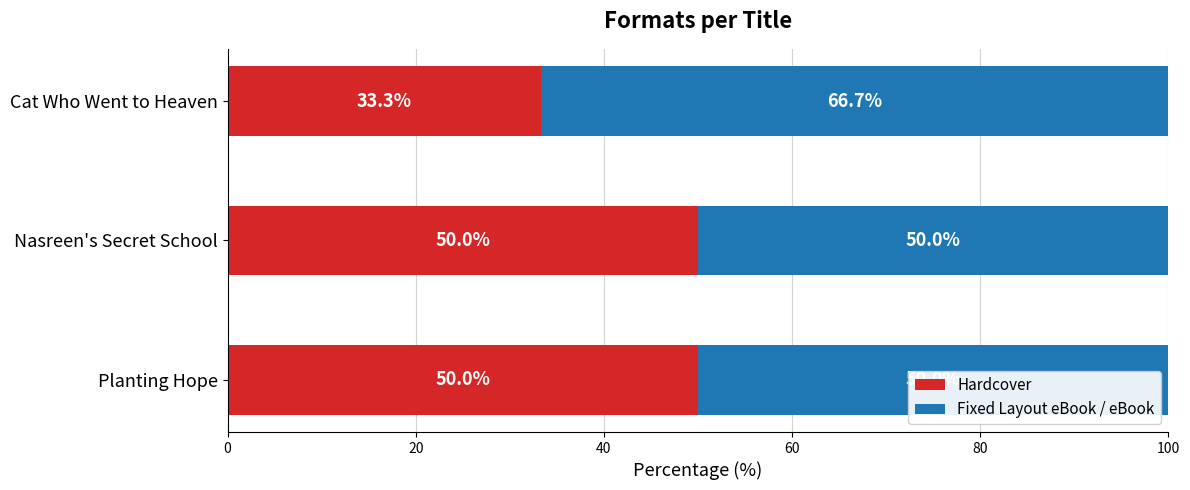

At which label is Hardcover closest to 41?

Cat Who Went to Heaven